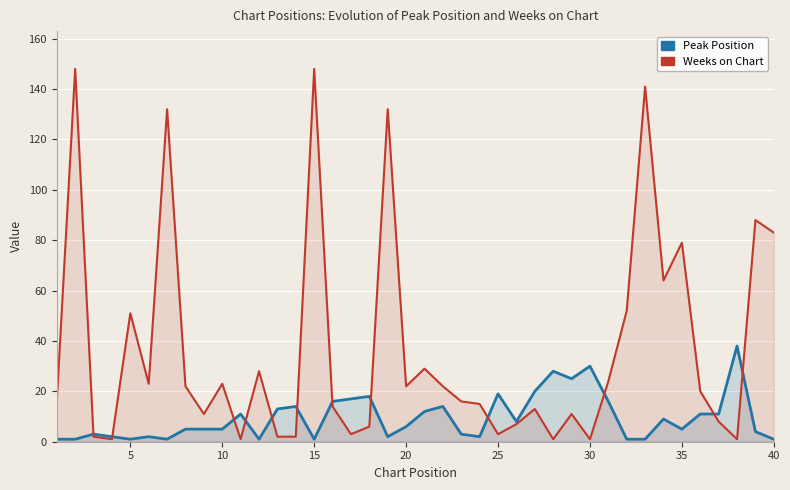

What is the value of the Peak Position point at the 20th from the left?

6